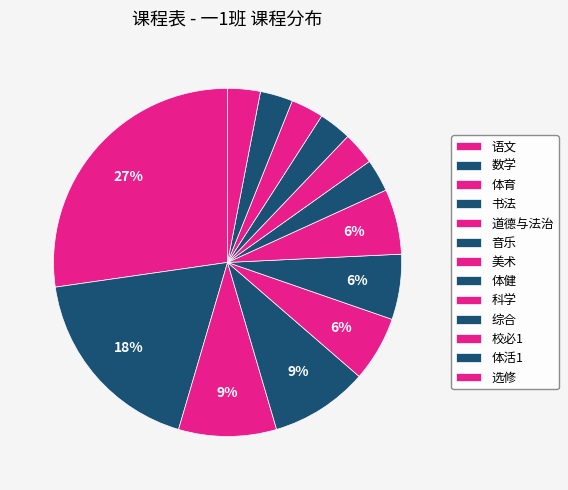

Does 美术 represent more than half of the total?

No